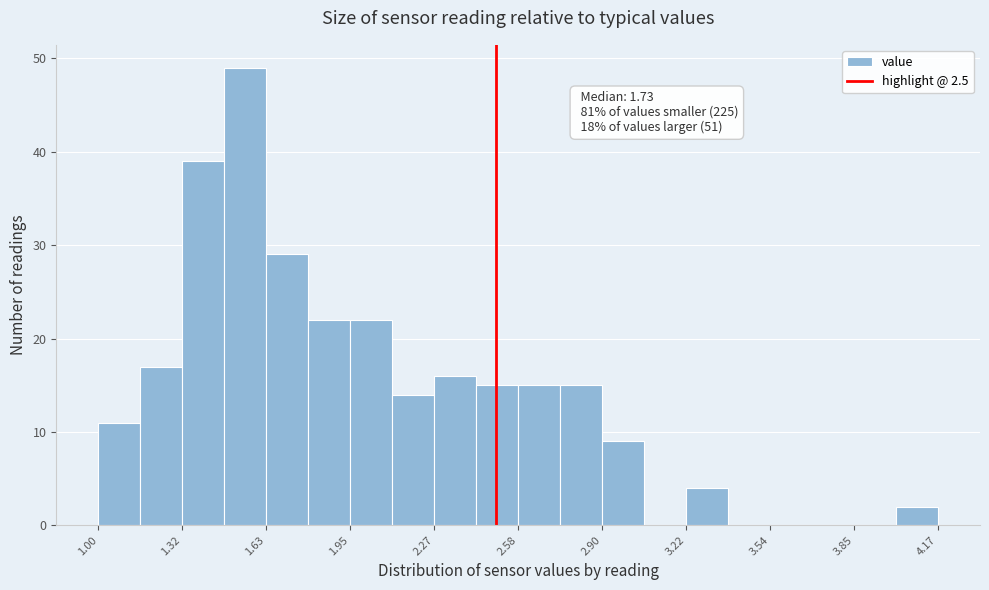

Around what value on the x-axis is the tallest bar? Give the approximate position of its centre, as read against the axis.

1.55